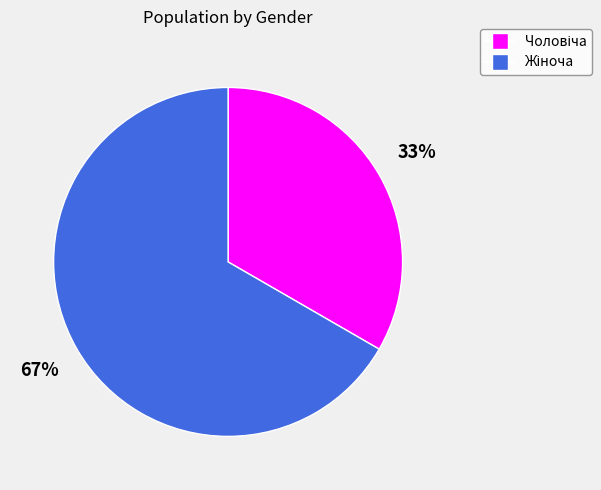

To the nearest percent, what is the average slice percentage?

50%